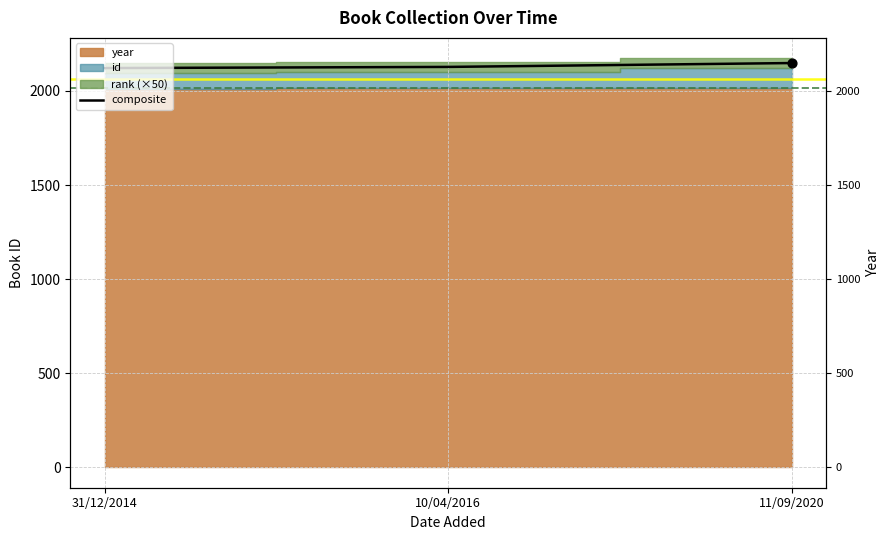

Between 31/12/2014 and 11/09/2020, which is larger?

11/09/2020